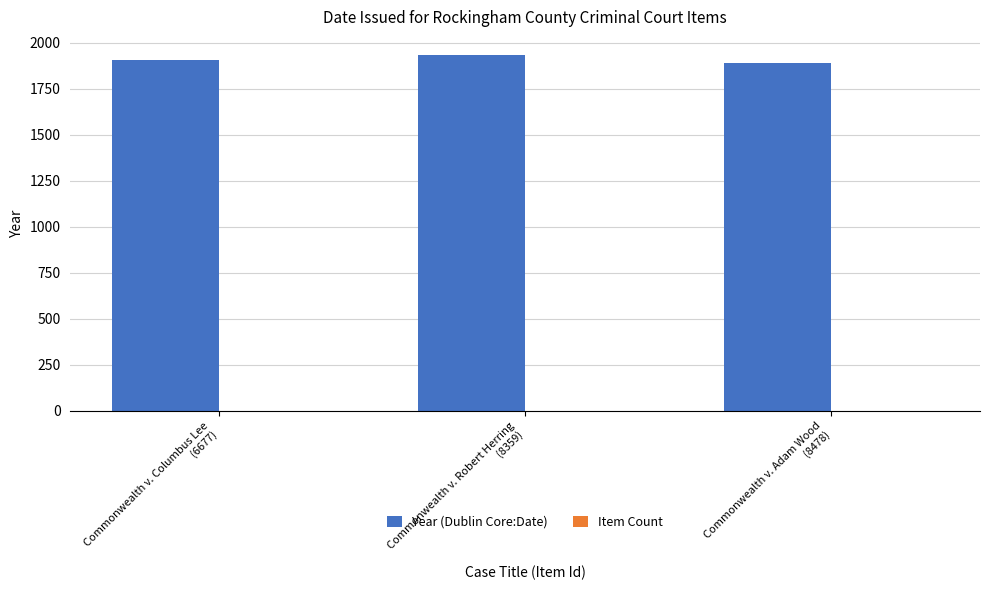

Which series has the largest total across all categories?

Year (Dublin Core:Date)